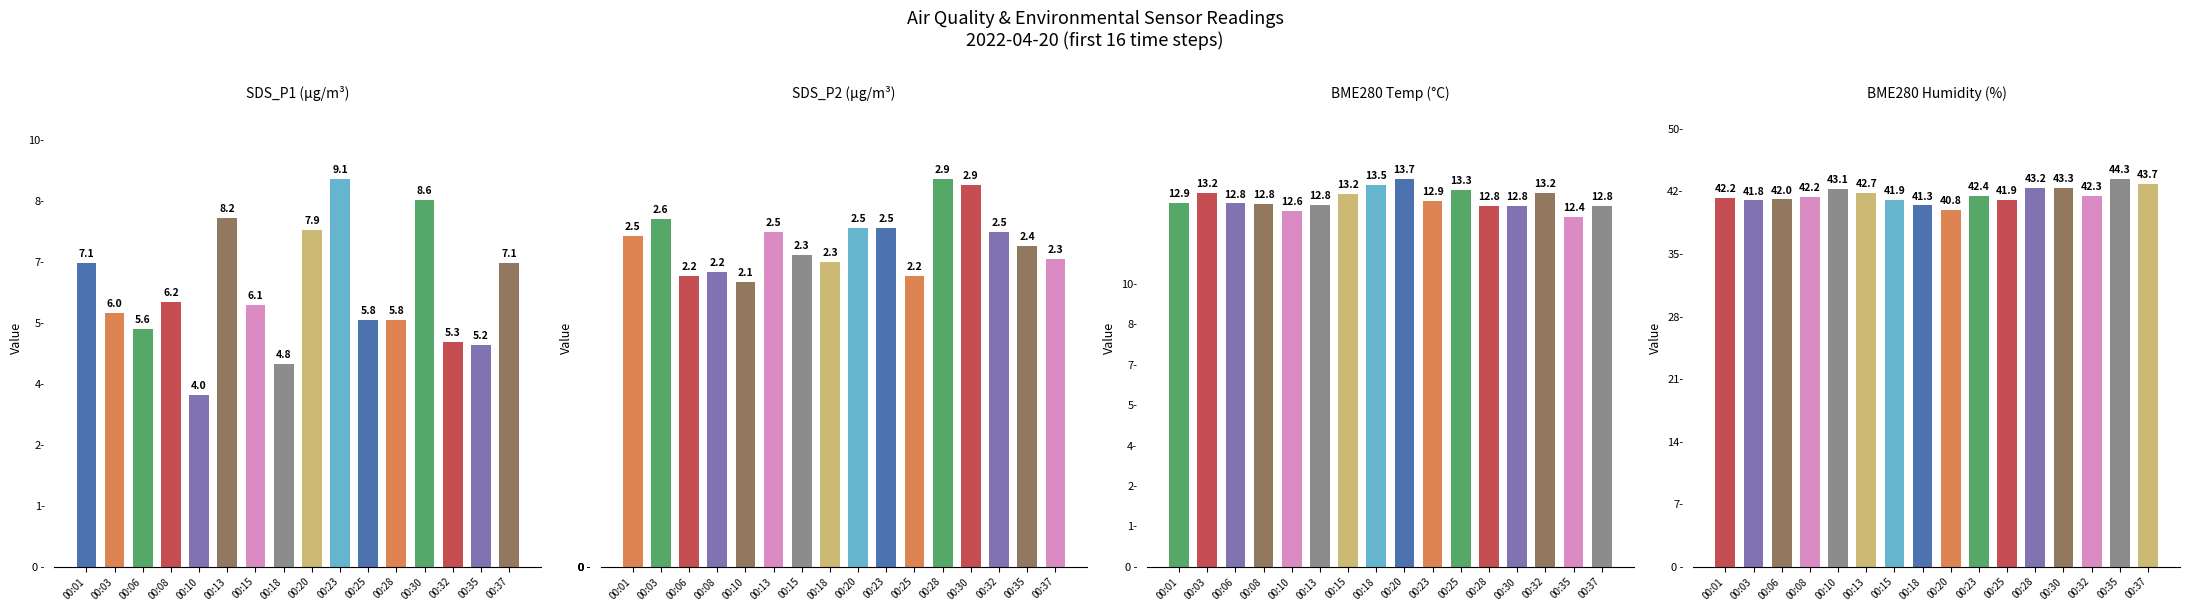

At which category is the sum across all series the highest?

00:30